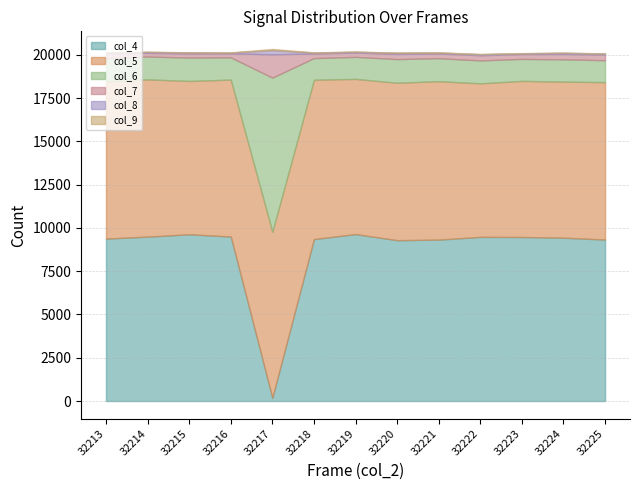

In col_7, how many points are higher than both neighbors (excluding endpoints)?

4